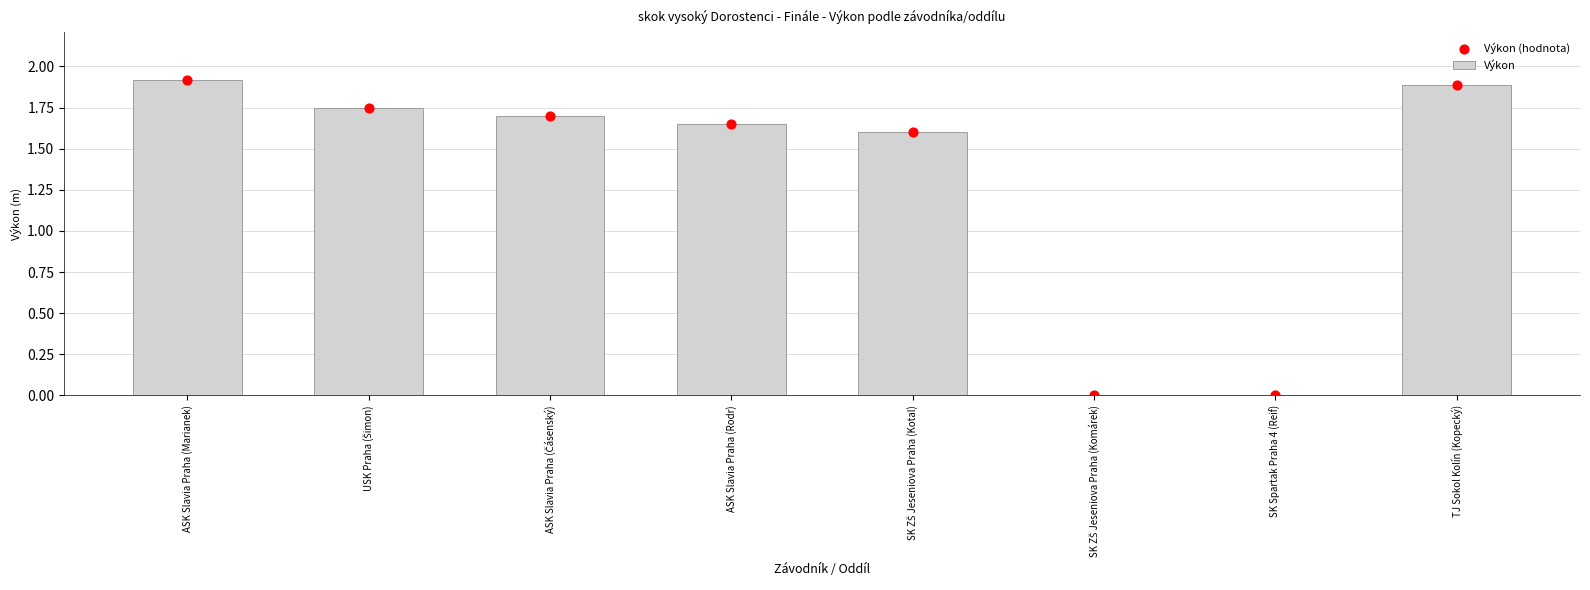

Which series has the largest Y range (max minus min)?

Výkon